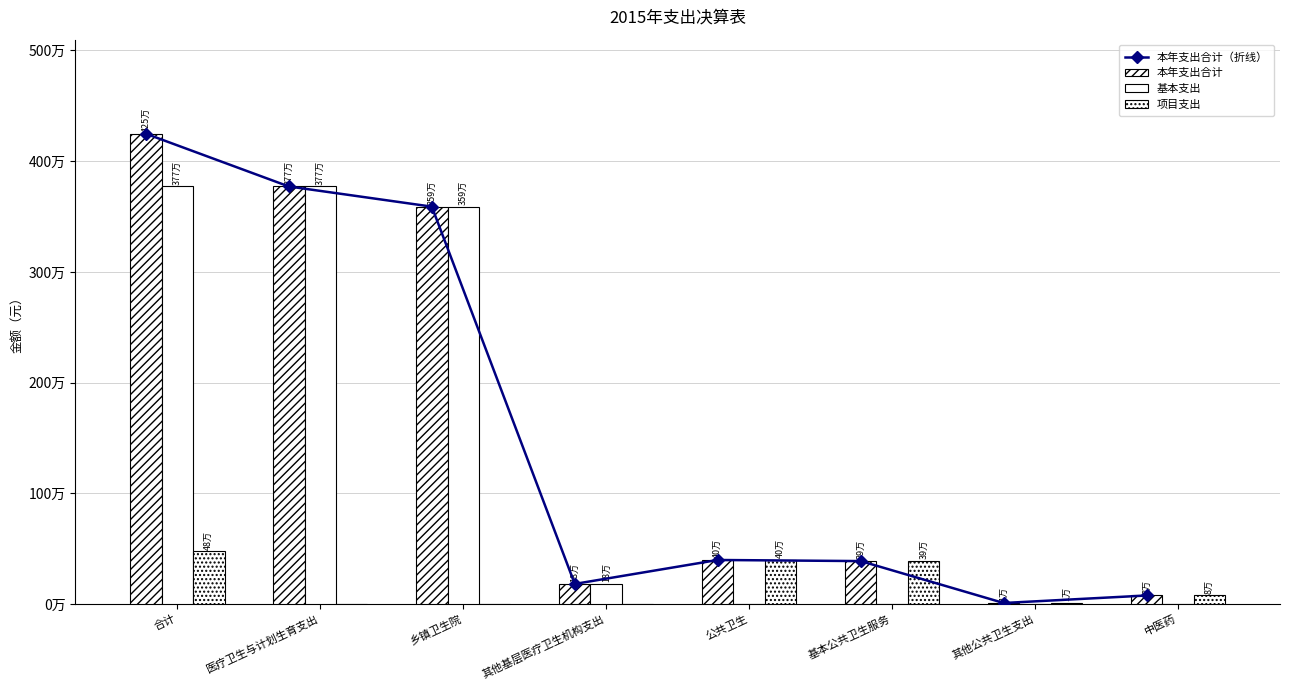

Rank the categories by 本年支出合计 value from lowest to highest.

其他公共卫生支出, 中医药, 其他基层医疗卫生机构支出, 基本公共卫生服务, 公共卫生, 乡镇卫生院, 医疗卫生与计划生育支出, 合计